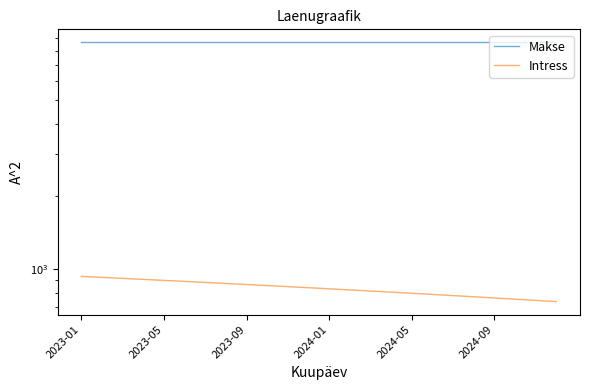

What is the difference between the maximum and minimum values in the Intress series?

199.1